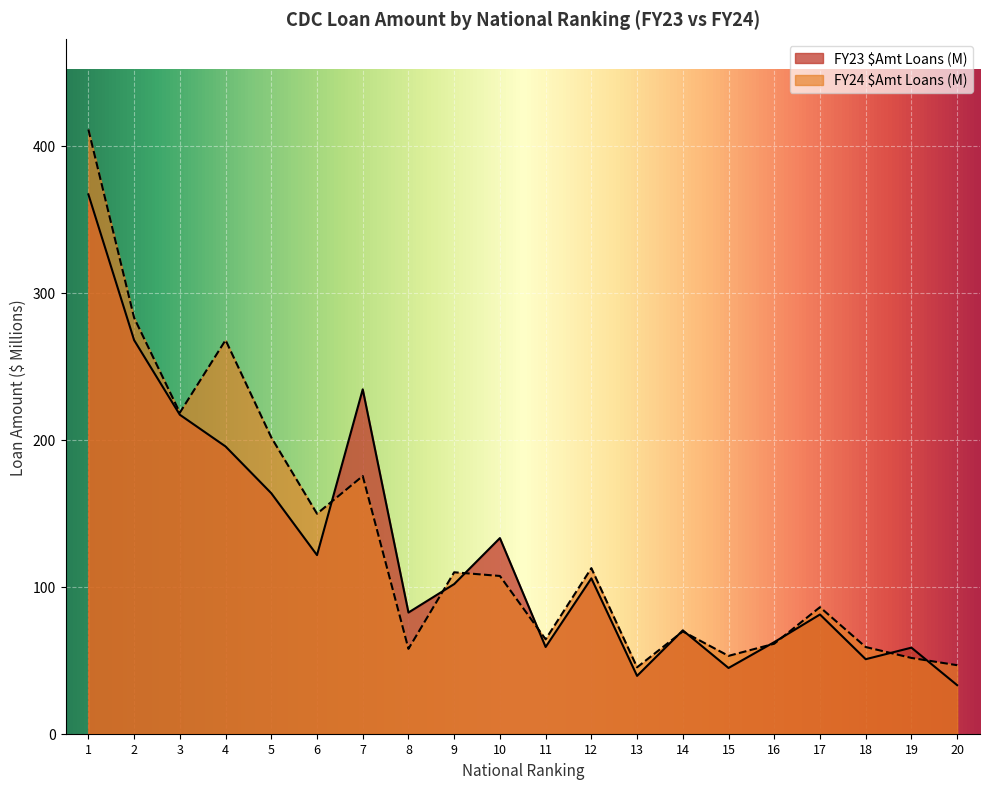

How many times do FY24 $Amt Loans (M) and FY23 $Amt Loans (M) cross each other?

10